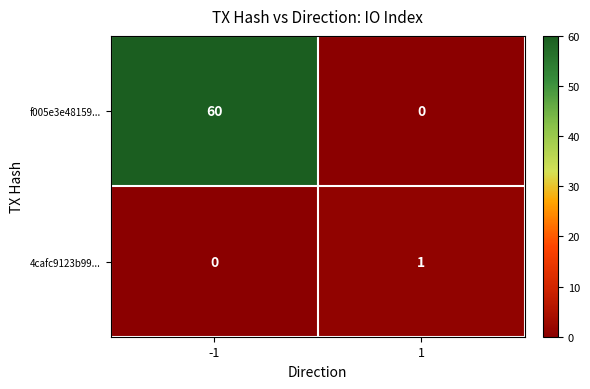

At how many categories does at least one series exceed 49?

1